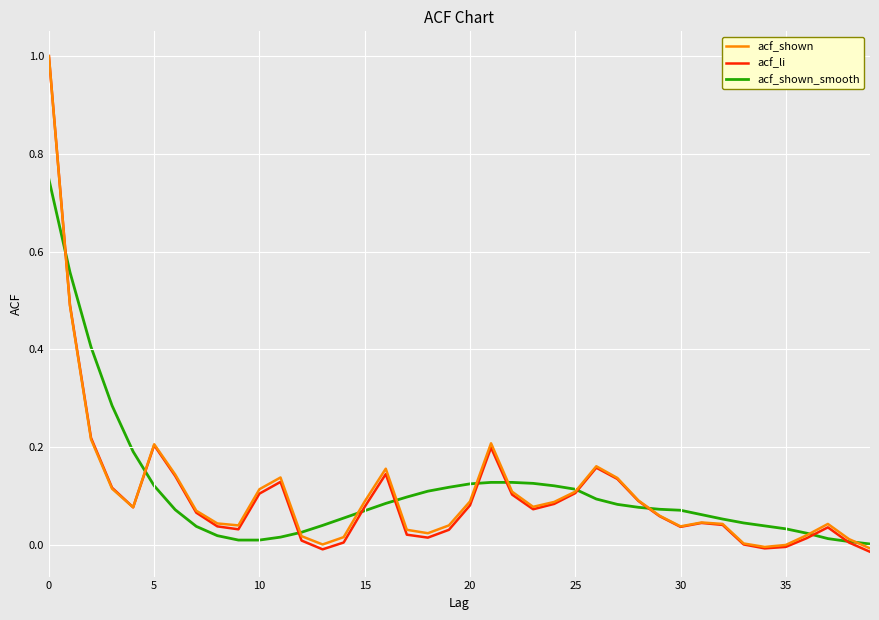

Which series has the widest spread of values?

acf_li